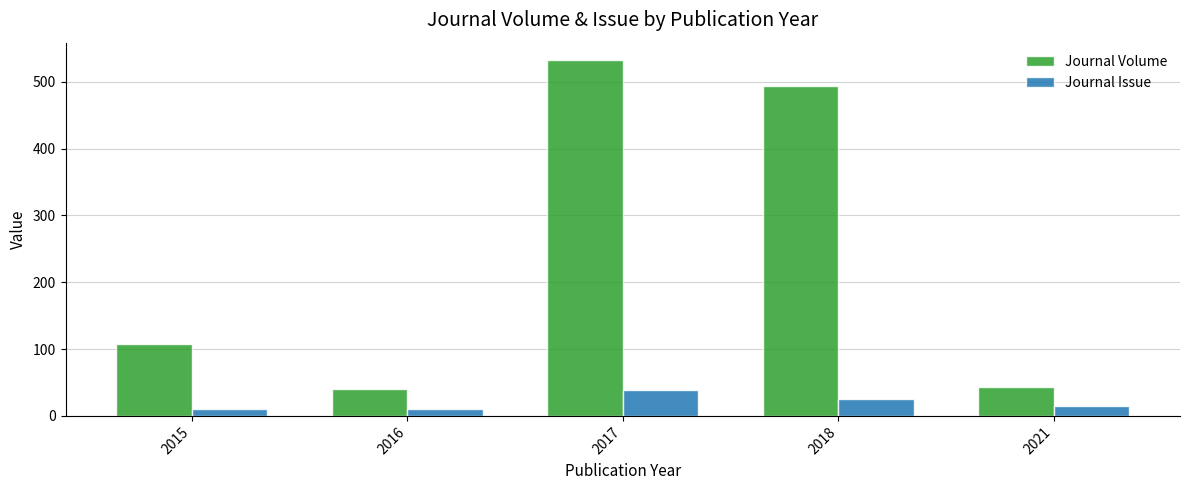

At which category does the chart reach its peak across all series?

2017